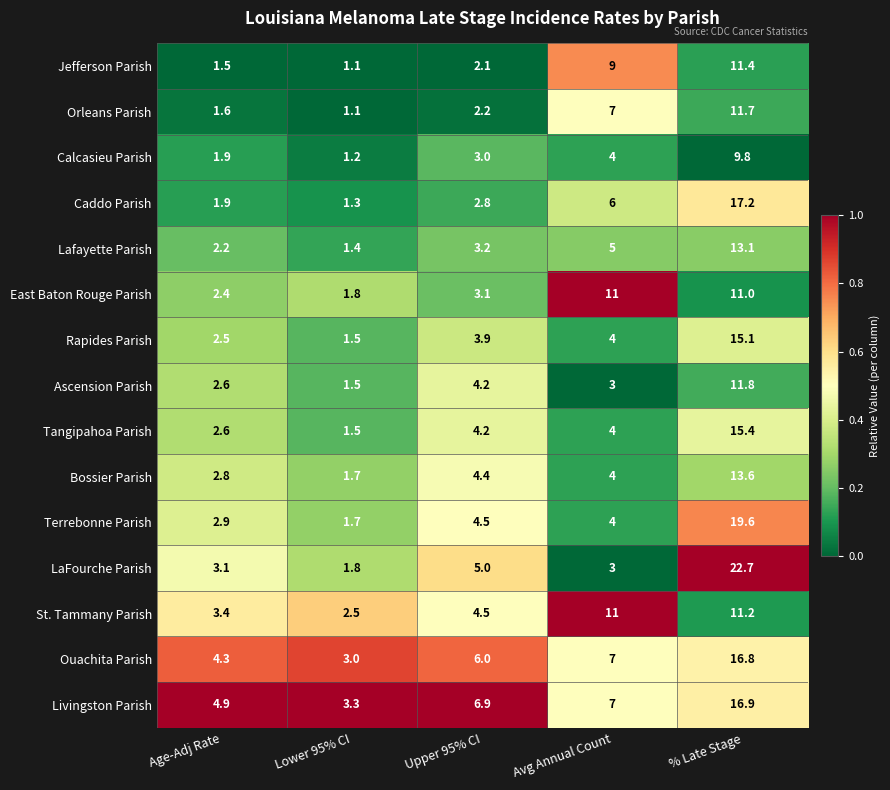

What is the difference between the Calcasieu Parish values at Upper 95% CI and Age-Adj Rate?

1.1